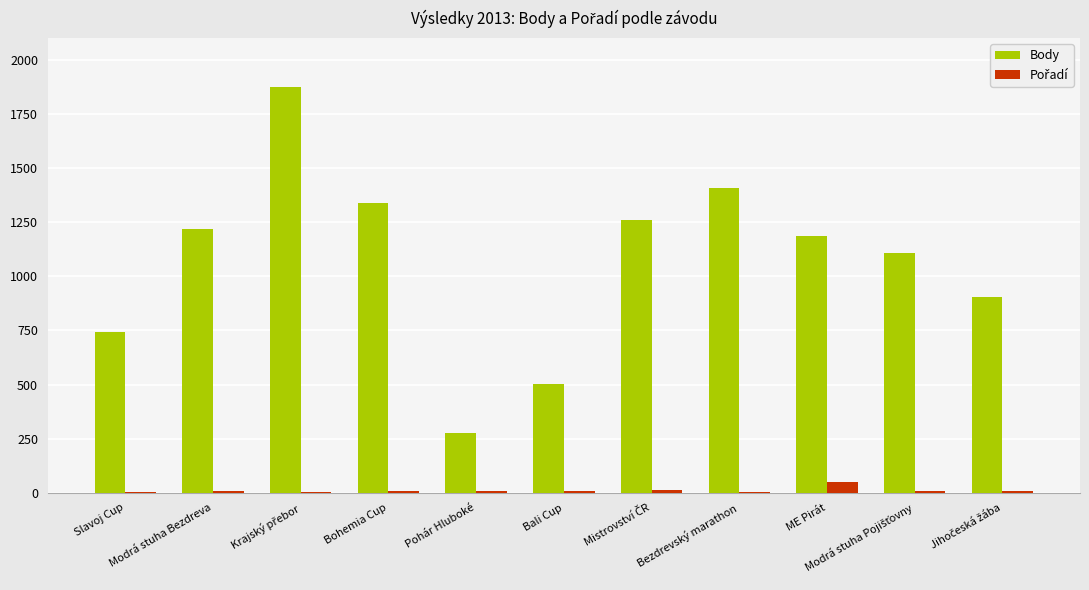

Which series has the largest total across all categories?

Body